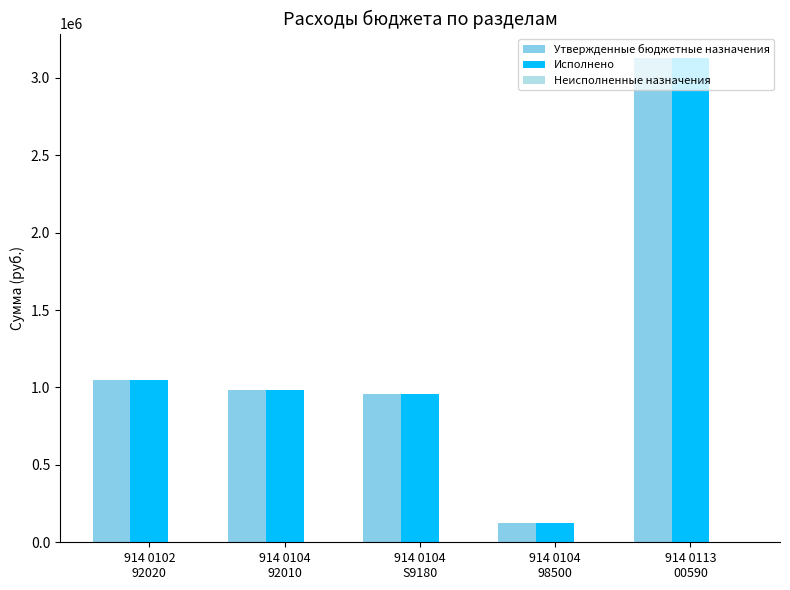

What is the sum of all Утвержденные бюджетные назначения values?

6238948.0